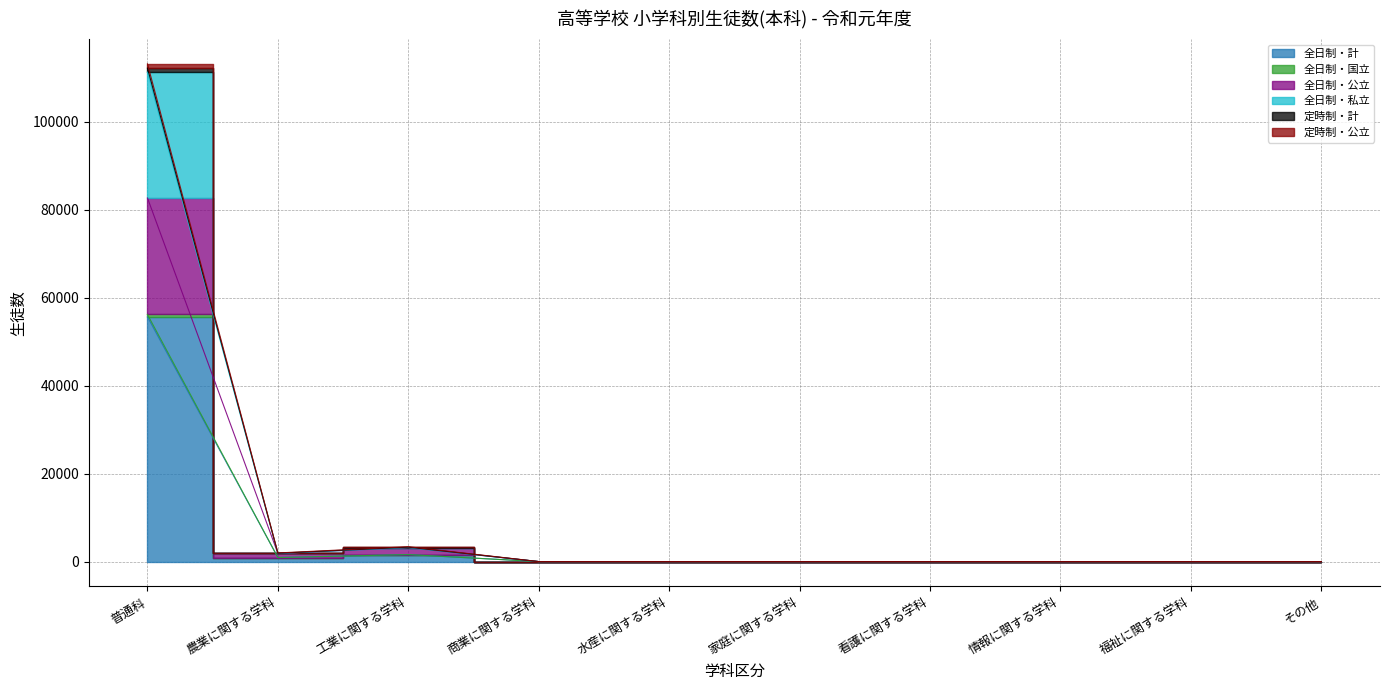

Which has a higher value, 工業に関する学科 or 商業に関する学科?

工業に関する学科